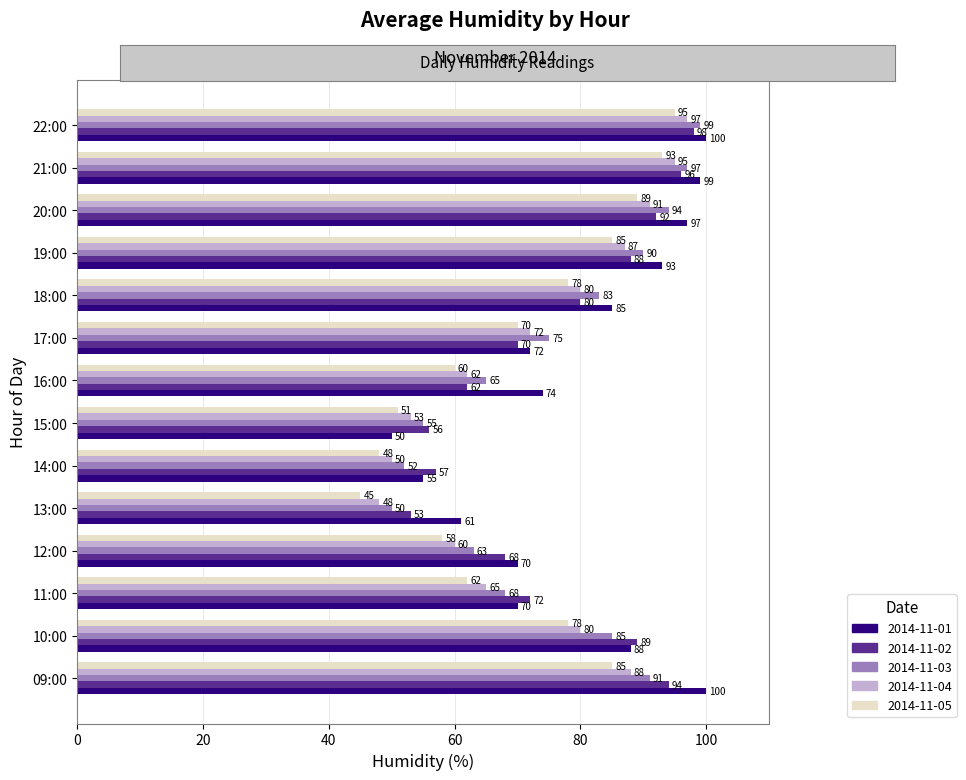

What are all the series names shown in the legend?

2014-11-01, 2014-11-02, 2014-11-03, 2014-11-04, 2014-11-05